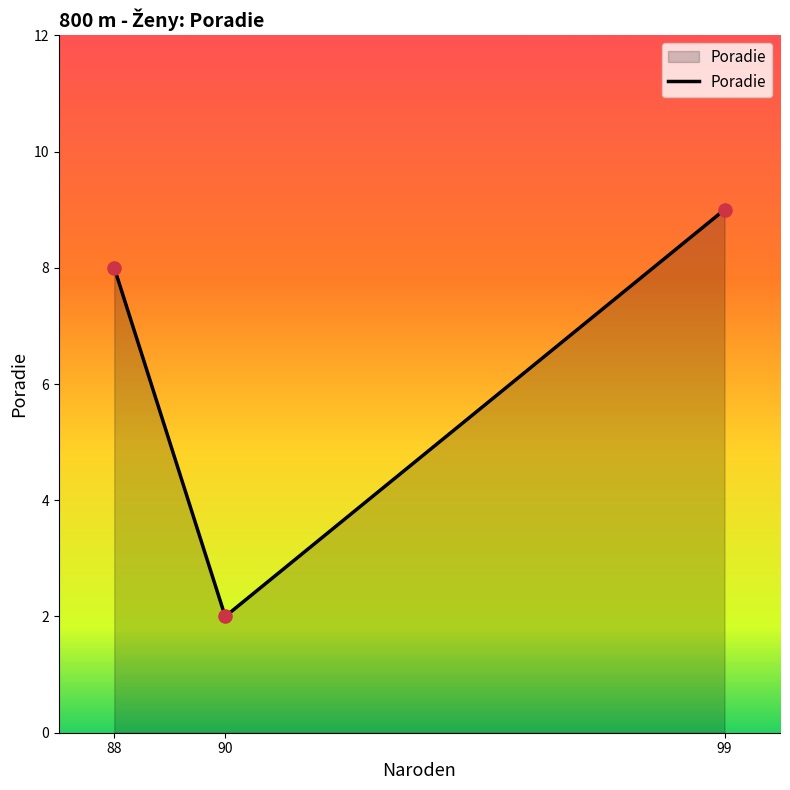

Which has a higher value, 99 or 90?

99